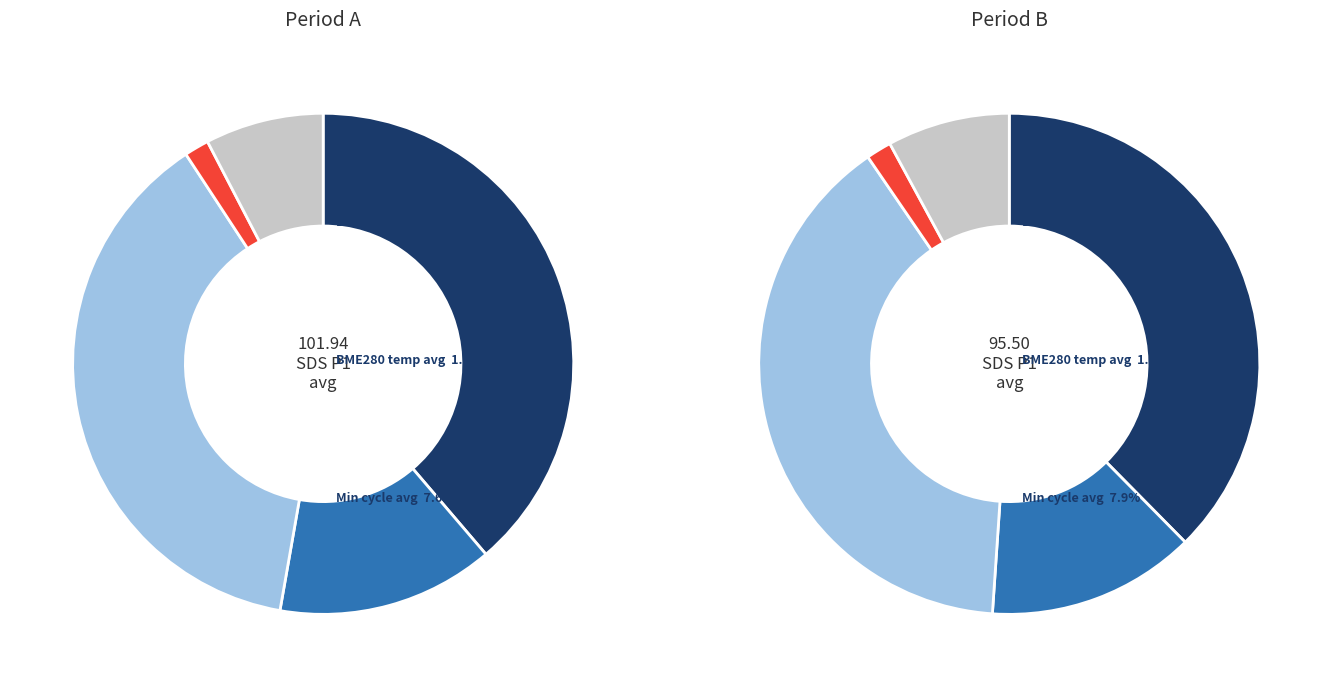

To the nearest percent, what percentage of the pie is 37?

2%